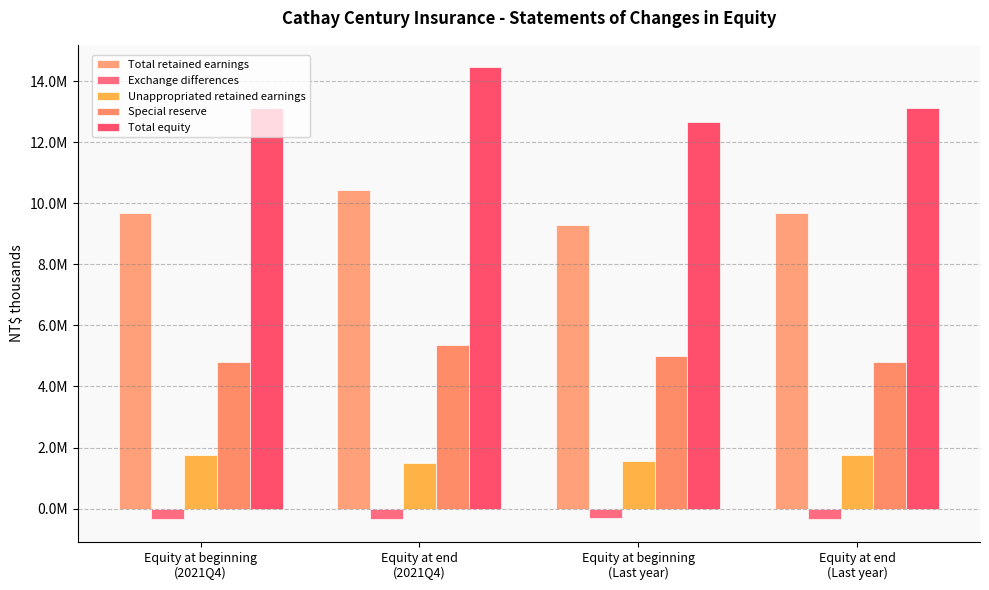

Are the bars horizontal?

No